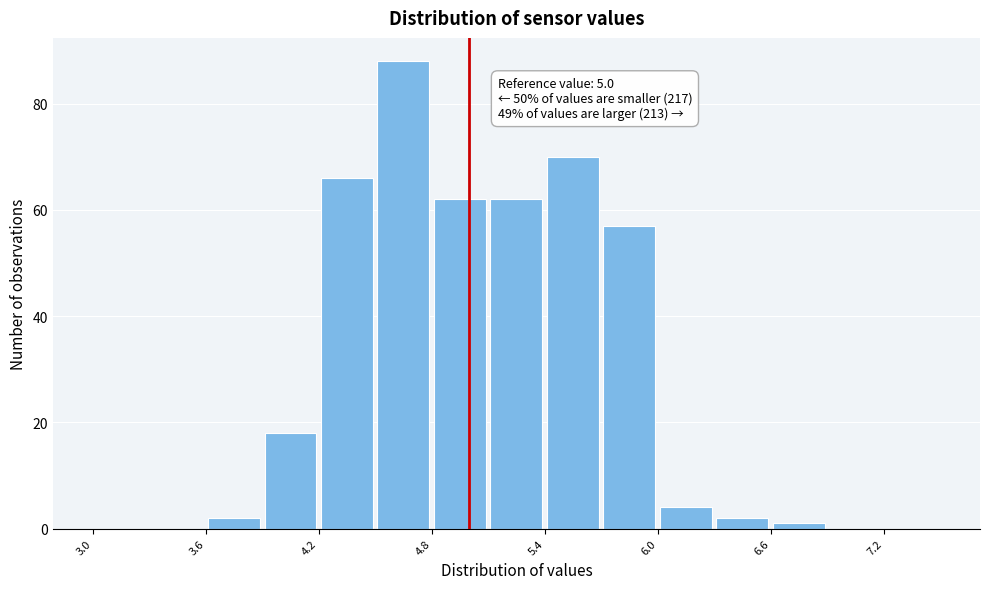

Read against the x-axis, roughly where is the centre of the tallest bar?

4.7